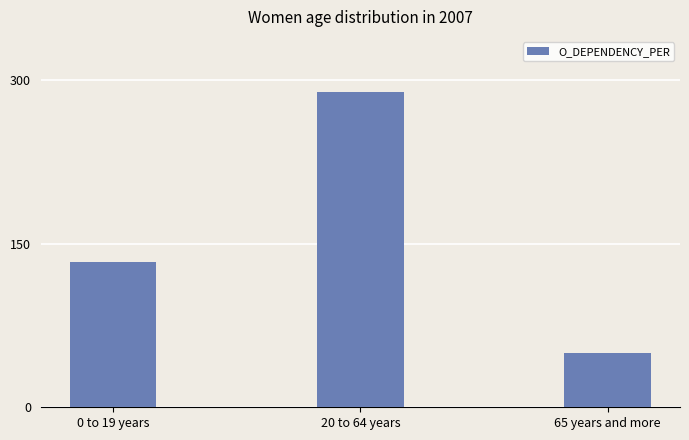

What is the sum of all values?

472.3